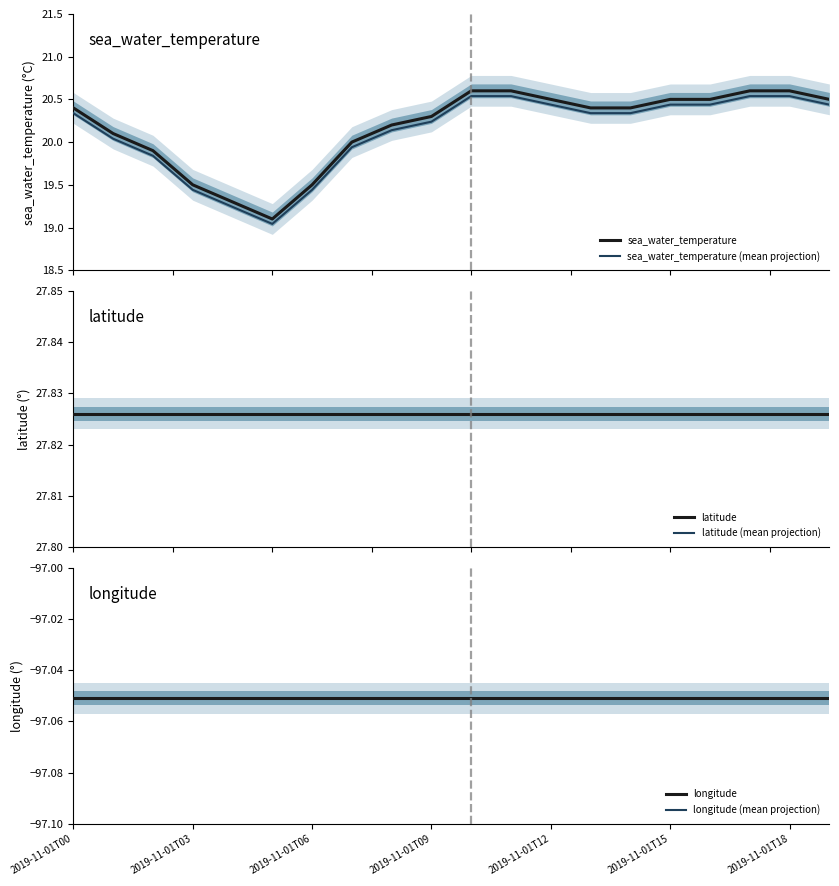

The value of latitude (mean projection) at 2019-11-01T12 is 47.8. True or false?

False